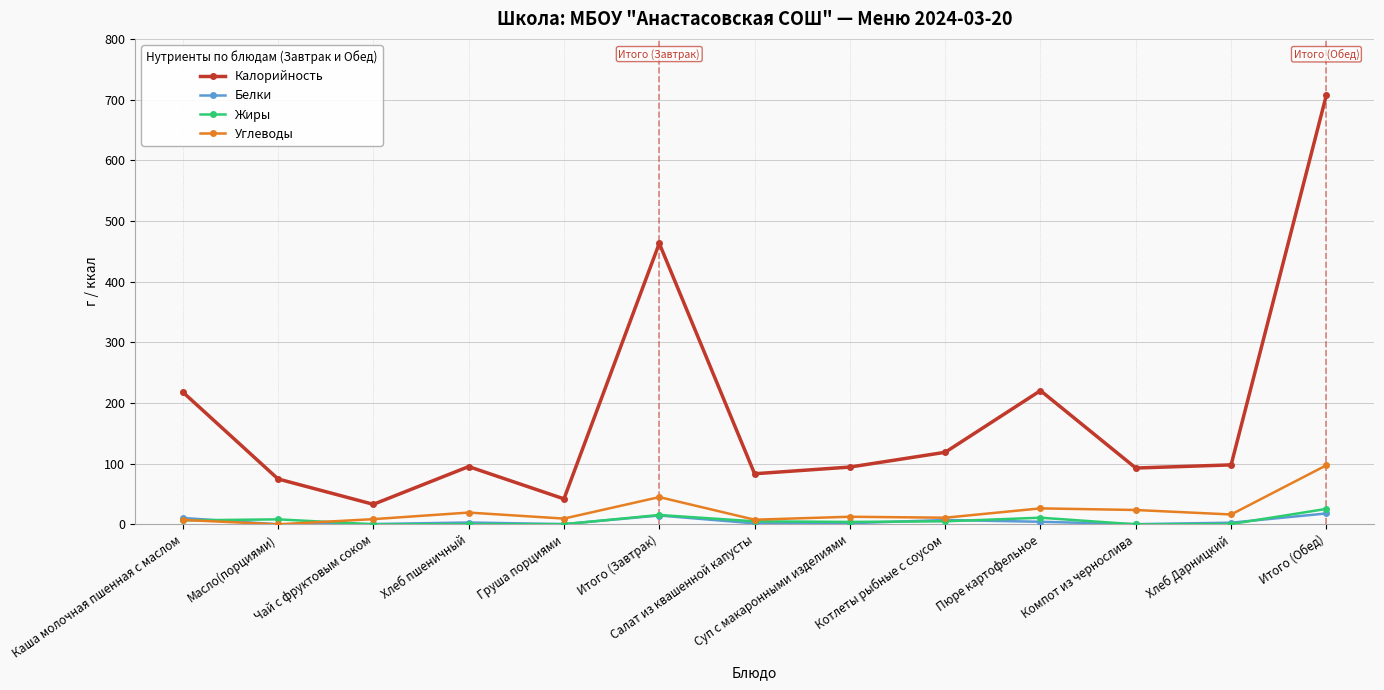

What is the label of the 12th point from the right?

Масло(порциями)